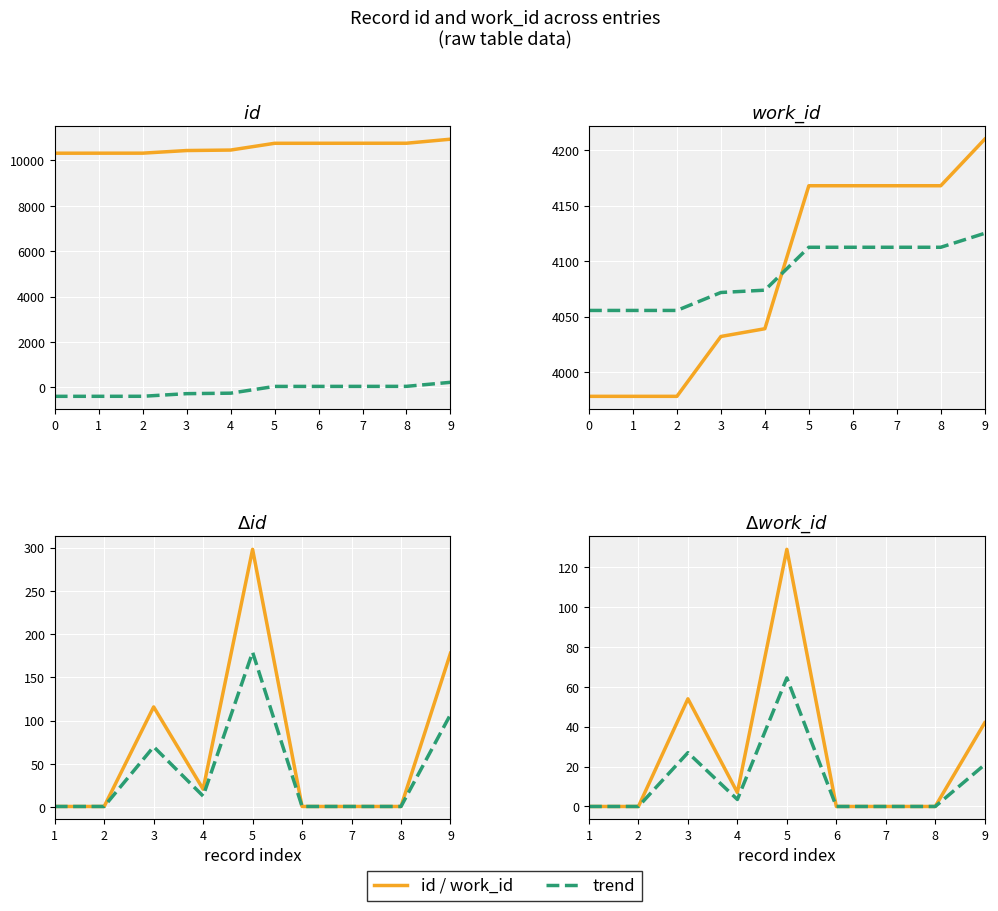

The value of work_id at 4 is 987.2. True or false?

False